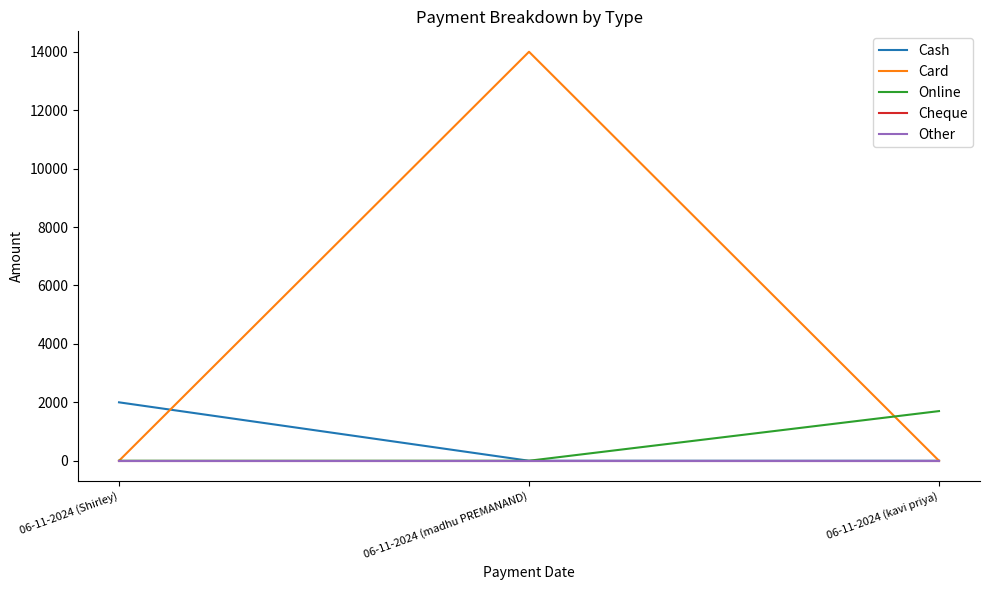

Does the chart have visible grid lines?

No